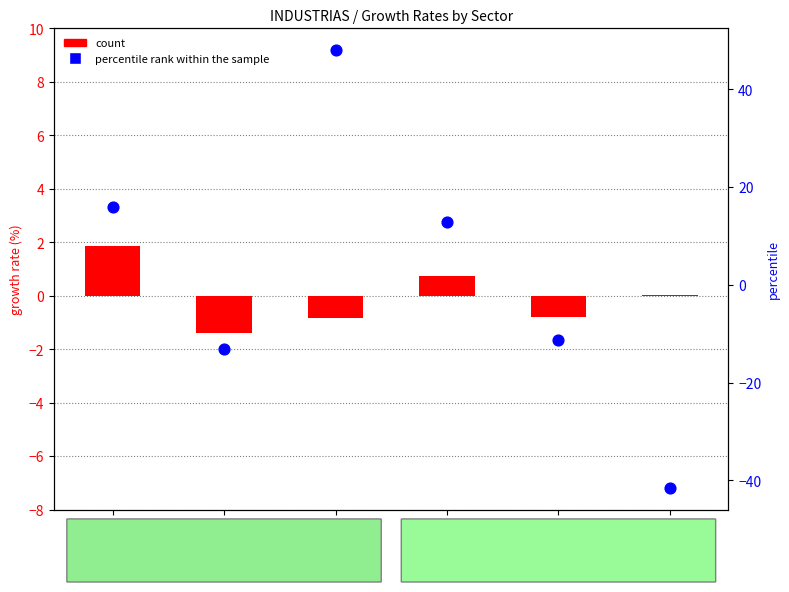

Which series has the widest spread of Y values?

percentile rank within the sample